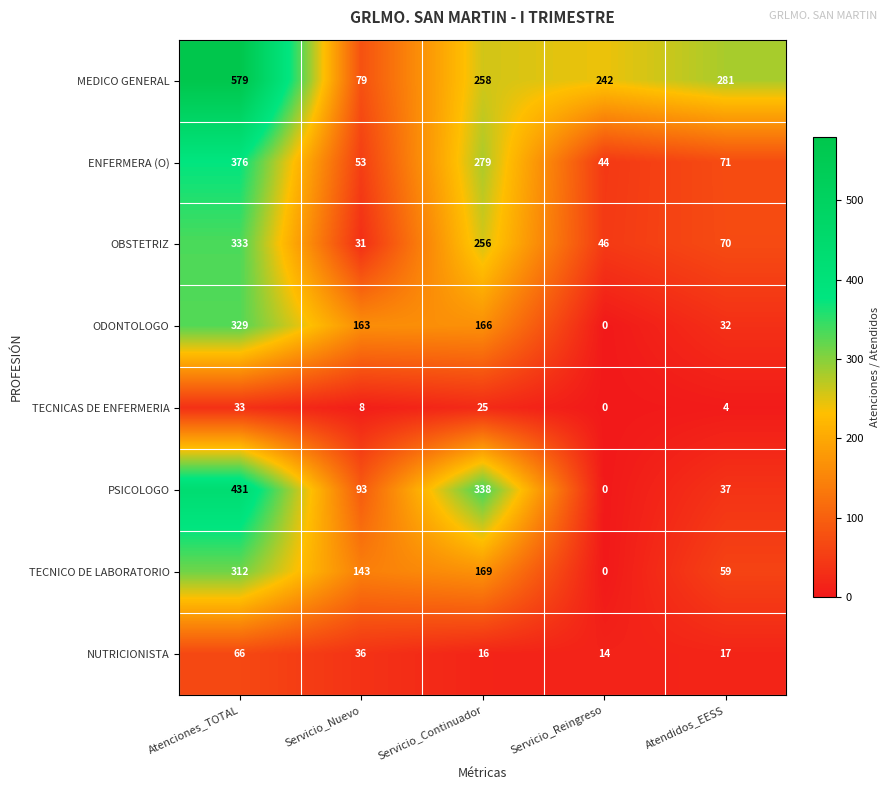

True or false: PSICOLOGO has a value of 506 at Servicio_Continuador.

False